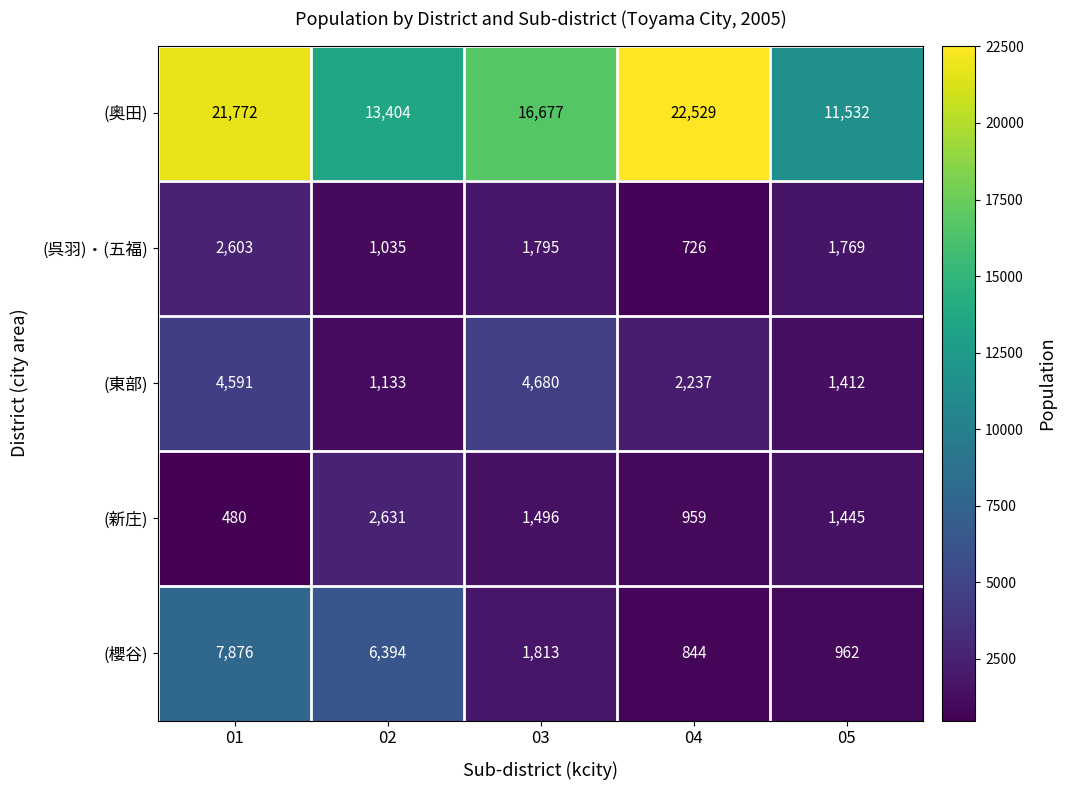

At which label is (新庄) closest to 1555?

03